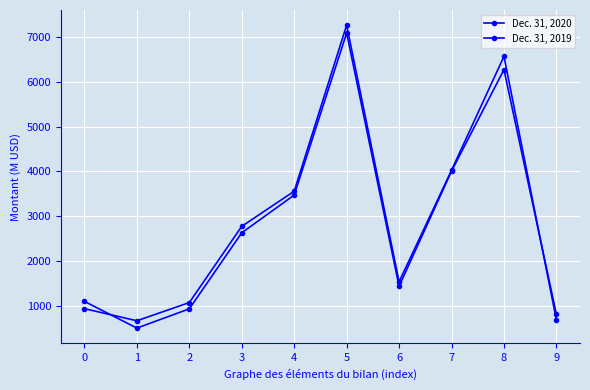

Read the Dec. 31, 2019 value at 5.

7258